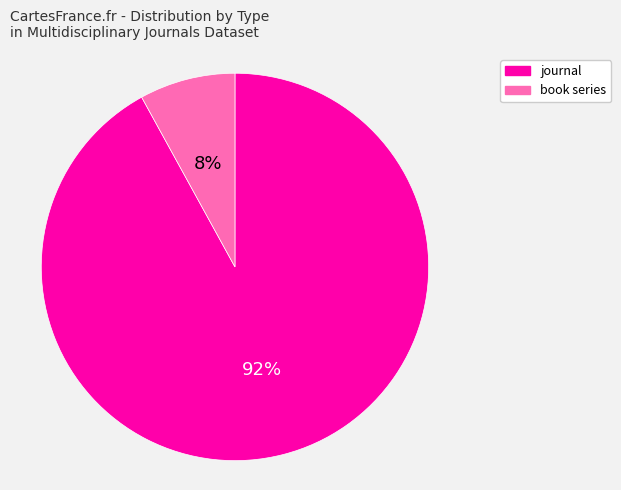

To the nearest percent, what is the difference between the book series and journal slice percentages?

84%